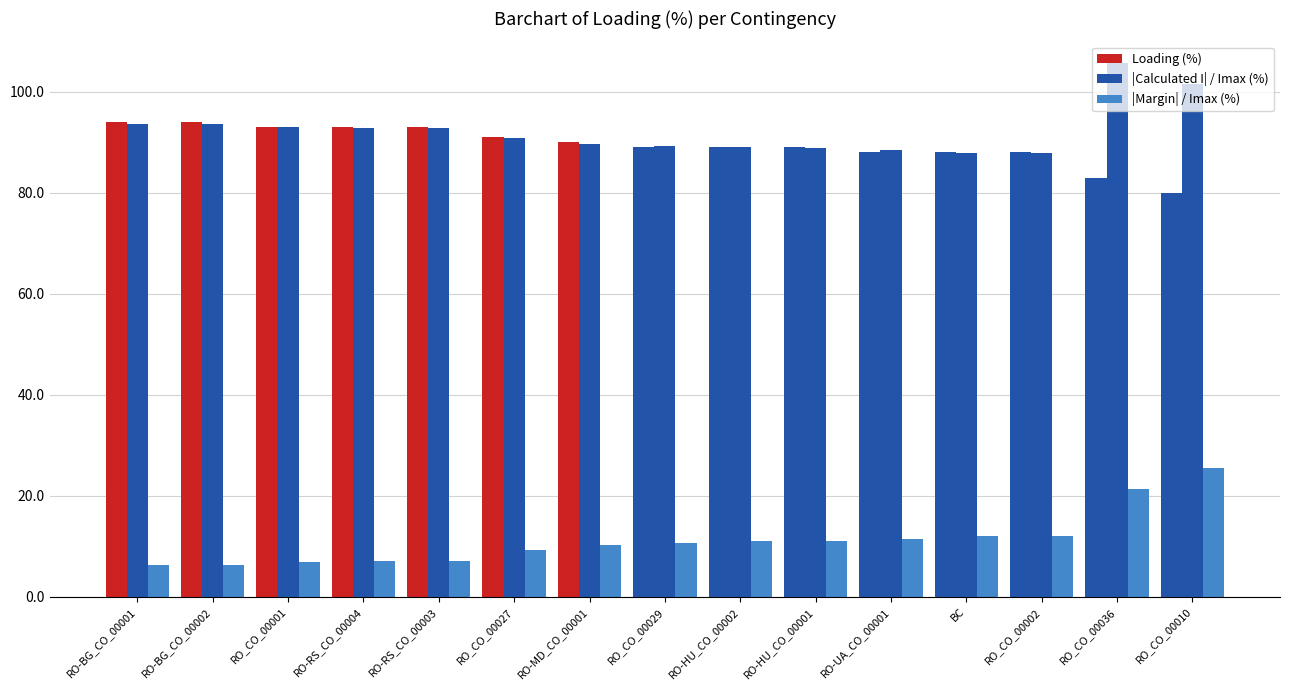

At how many categories does at least one series exceed 89?

10